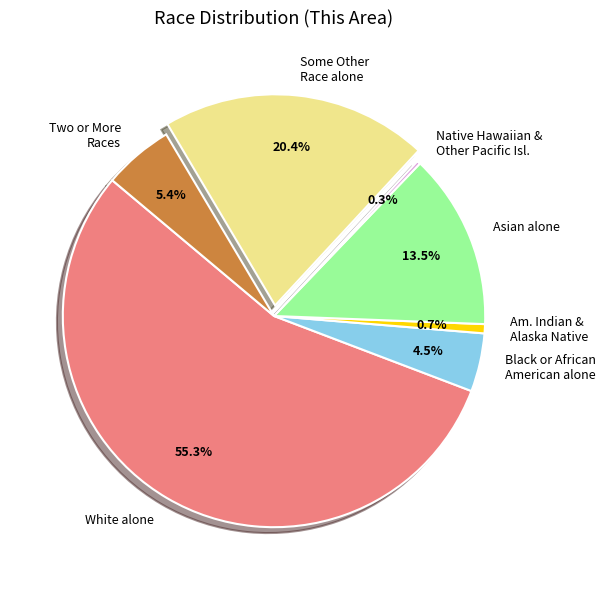

True or false: Some Other Race alone accounts for 31% of the total.

False